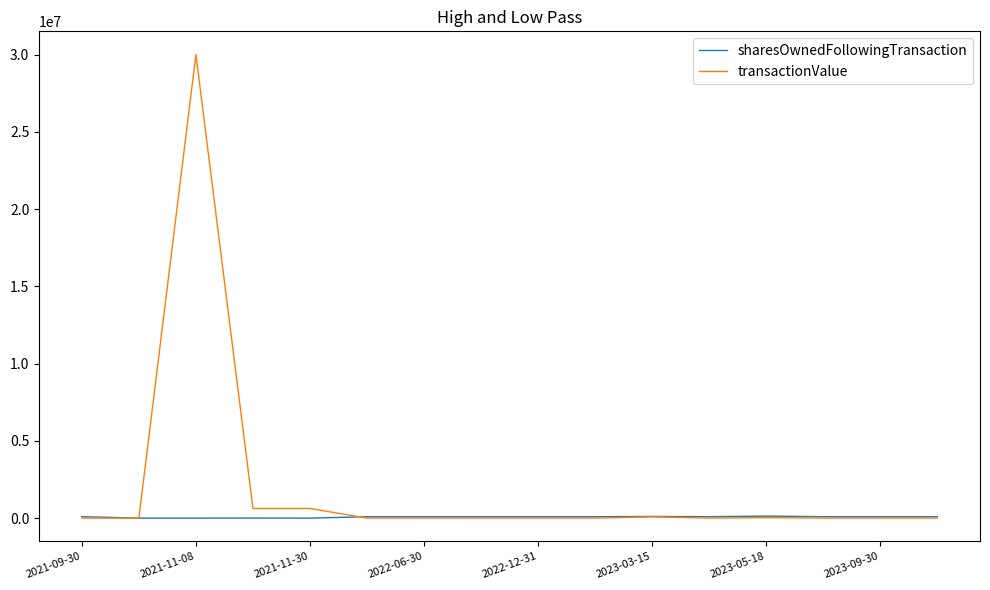

What is the sum of all transactionValue values?

31362129